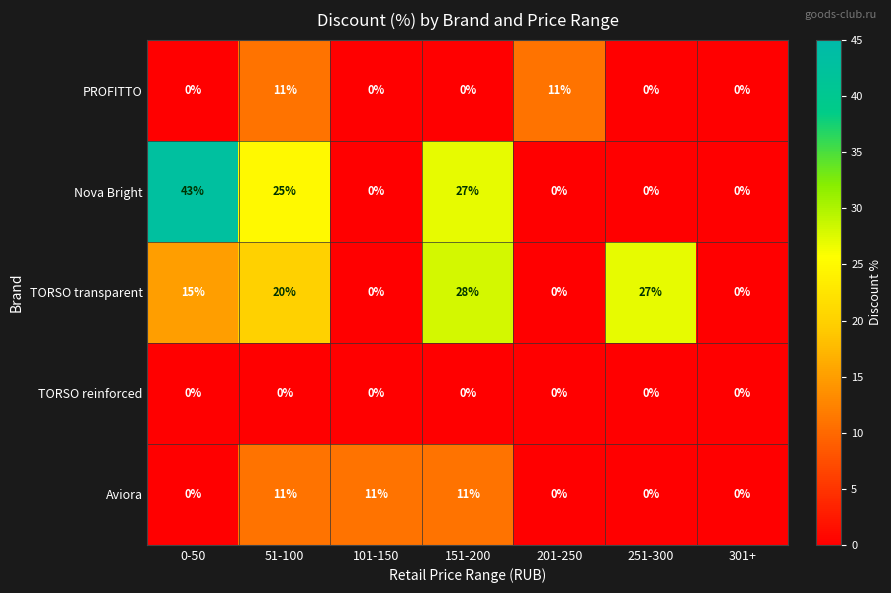

At which category is the sum across all series the highest?

51-100